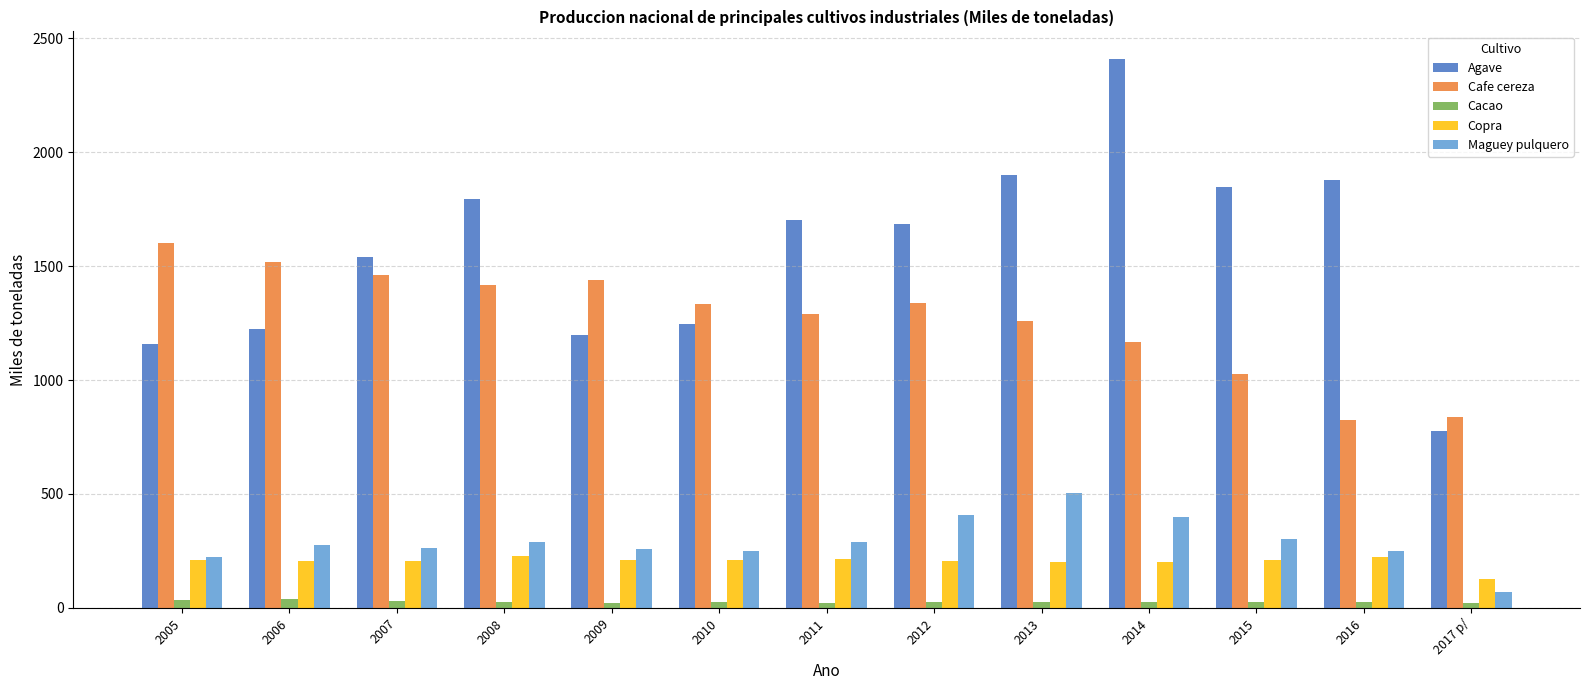

What is the value of the Cacao bar at the 11th from the left?

28.0